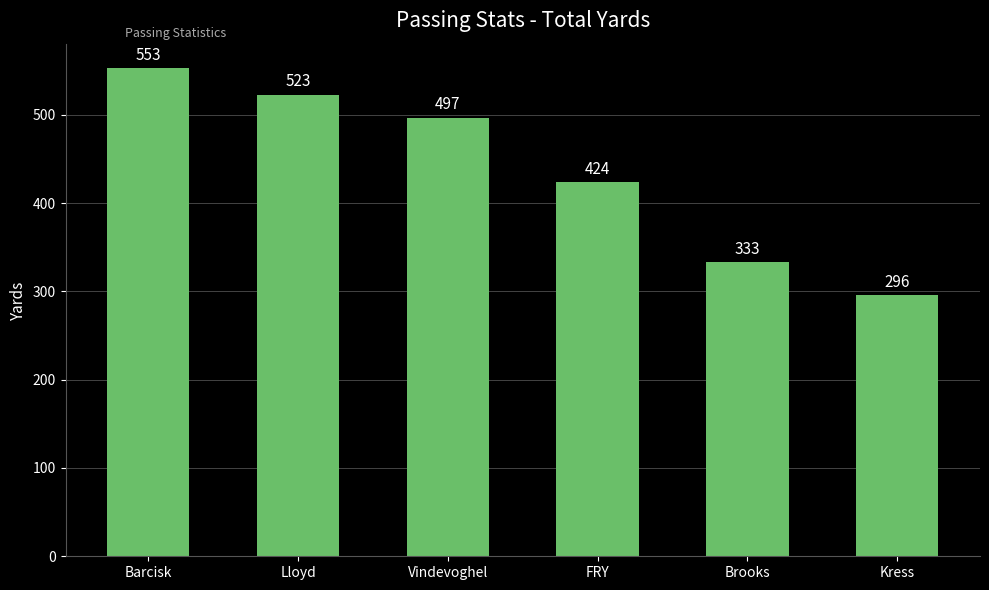

What is the change in value from Barcisk to Vindevoghel?

-56